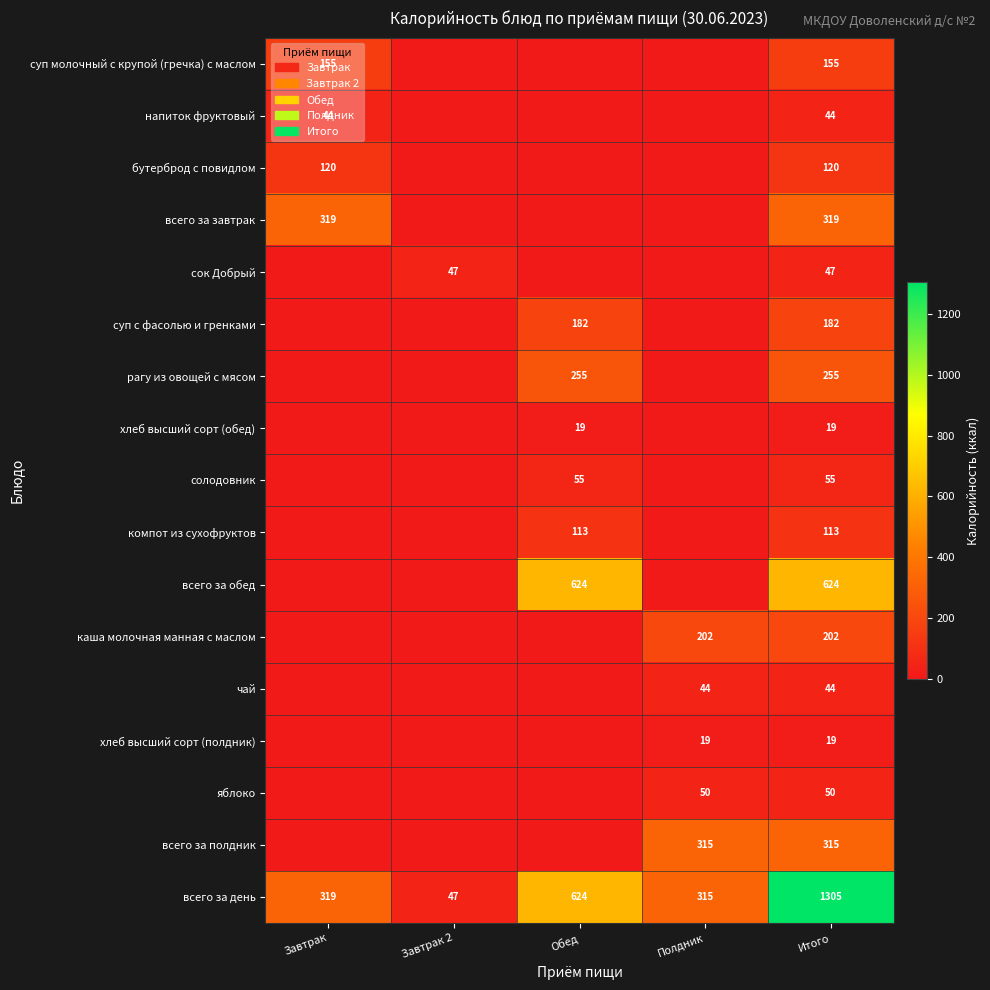

What is the spread (max minus min) of values at Итого?

1286